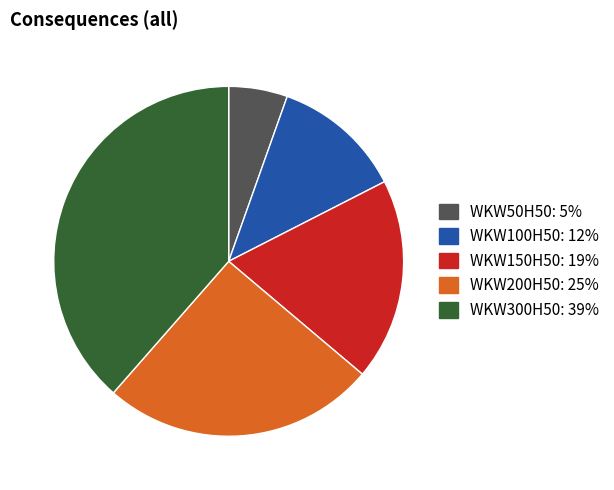

Count the number of slices in the pie.

5